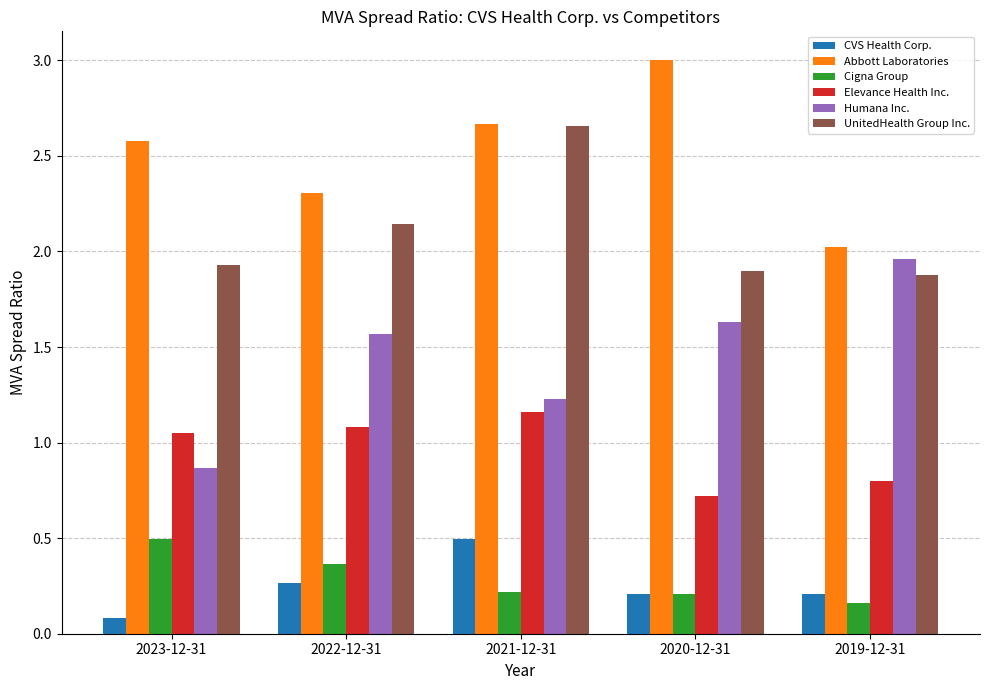

The Abbott Laboratories series shows 2.3 at 2022-12-31. True or false?

True